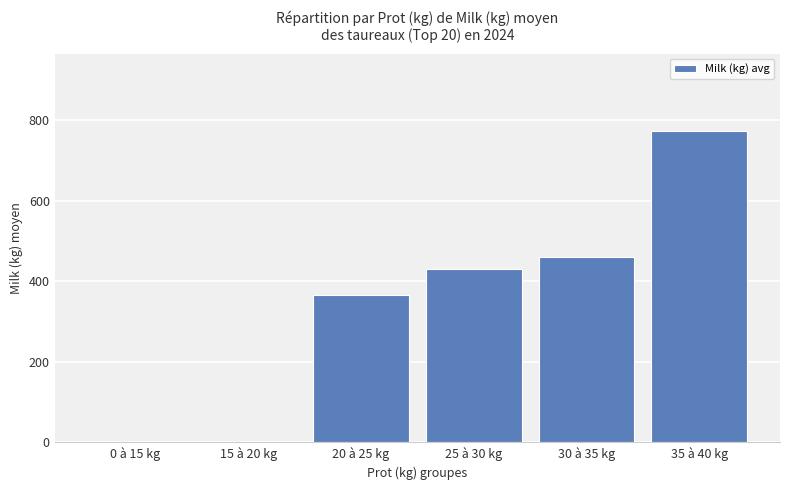

Reading left to right, transcribe all the data shown in this chart.

0 à 15 kg=0.0	15 à 20 kg=0.0	20 à 25 kg=365.5	25 à 30 kg=430.3	30 à 35 kg=461.2	35 à 40 kg=773.2